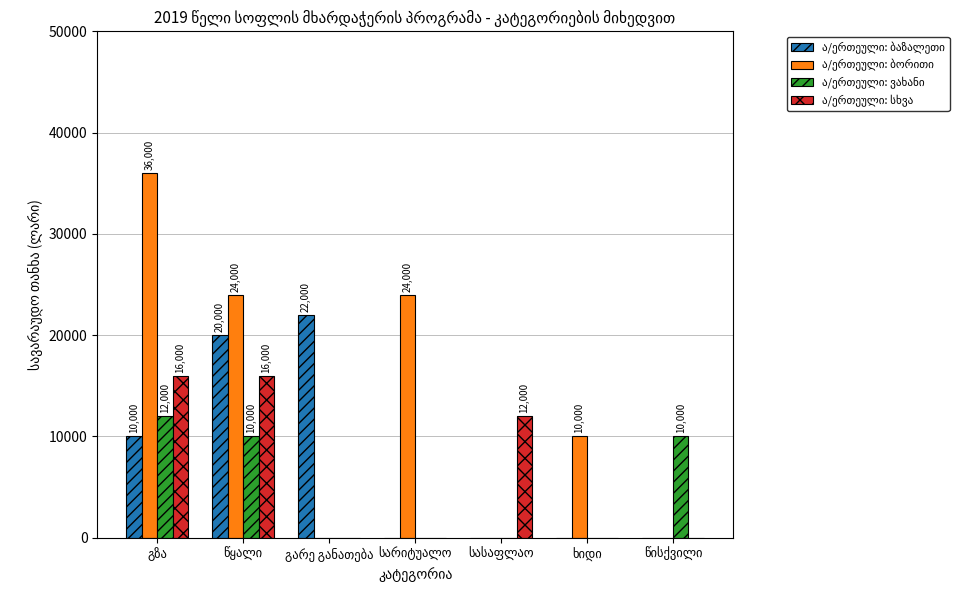

How many categories are shown in the chart?

7